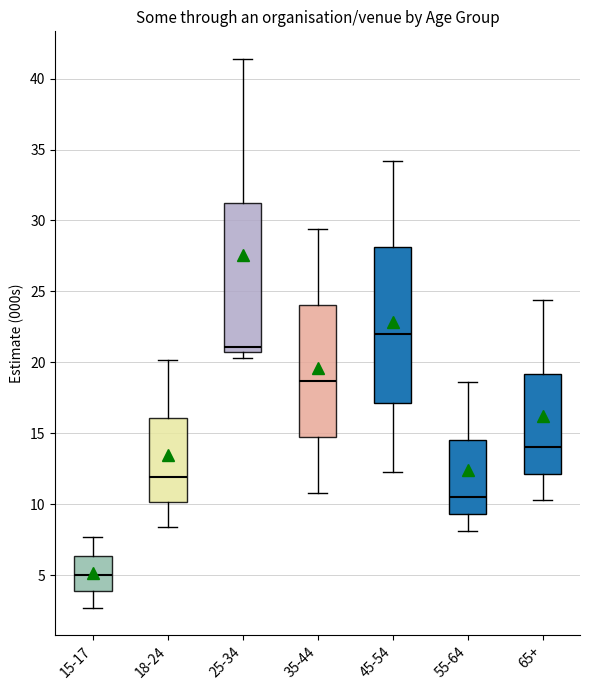

Reading left to right, transcribe this box plot: for each box, give where its median line is, the range the box spans, and where its two whiskers end, as read against the y-axis. The values are not printed on the chart, so give them approximately, as read against the axis.

15-17: median 5.0, box 4.0 to 6.5, whiskers 2.5 to 7.5
18-24: median 12.0, box 10.0 to 16.0, whiskers 8.5 to 20.0
25-34: median 21.0, box 20.5 to 31.5, whiskers 20.5 (just below the box's lower edge) to 41.5
35-44: median 18.5, box 15.0 to 24.0, whiskers 11.0 to 29.5
45-54: median 22.0, box 17.0 to 28.0, whiskers 12.5 to 34.0
55-64: median 10.5, box 9.5 to 14.5, whiskers 8.0 to 18.5
65+: median 14.0, box 12.0 to 19.0, whiskers 10.5 to 24.5